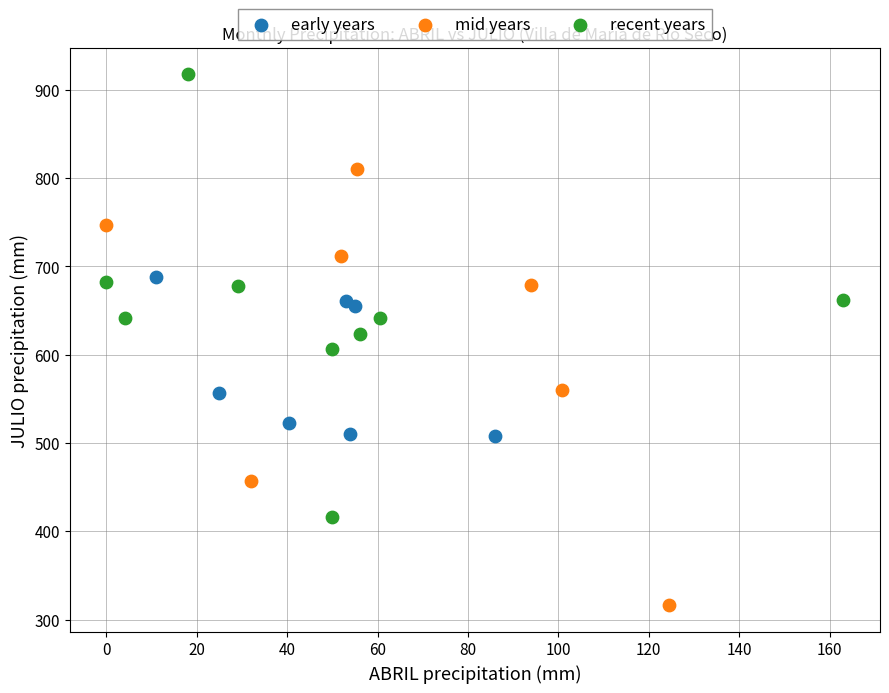

Which series contains the lowest Y value?

mid years